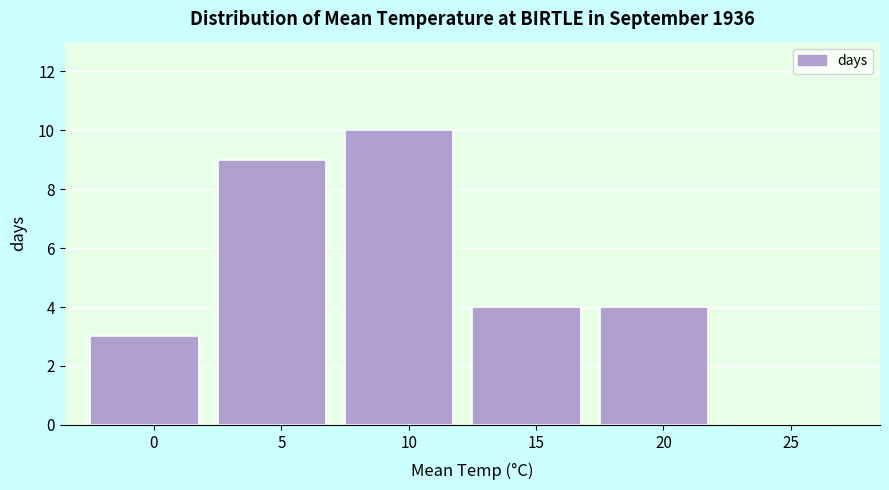

Reading right to left, what are all the values shown in this chart?

25=0	20=4	15=4	10=10	5=9	0=3